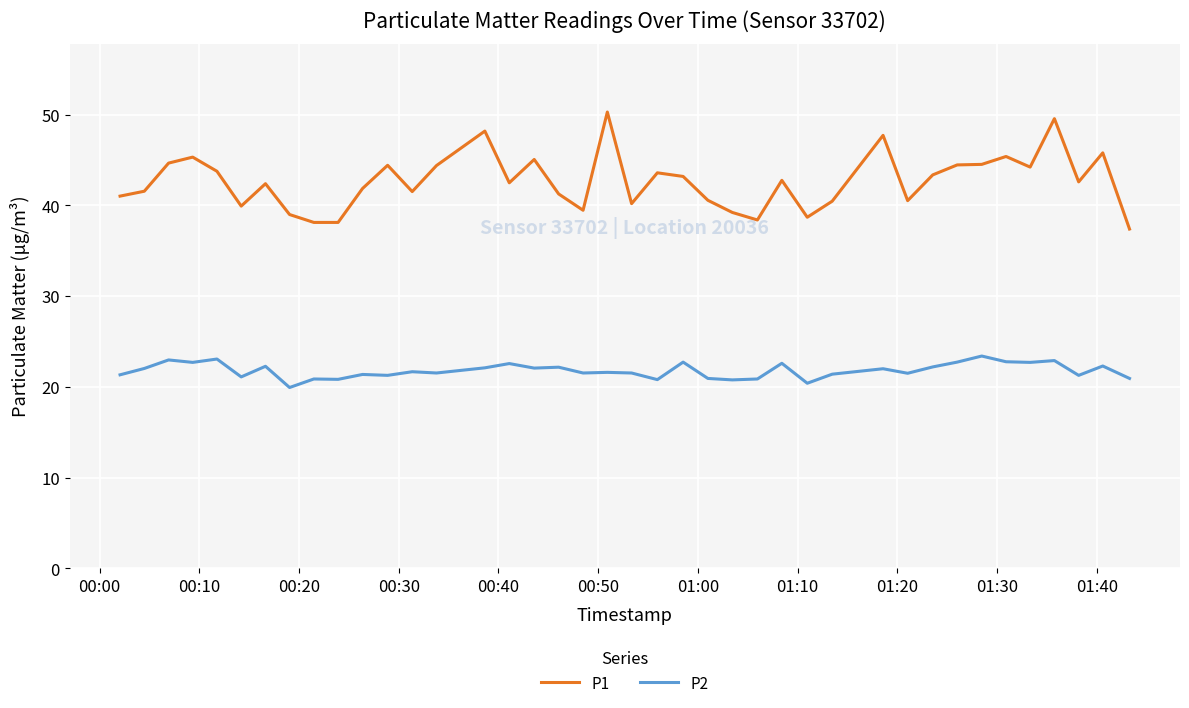

What are all the series names shown in the legend?

P1, P2